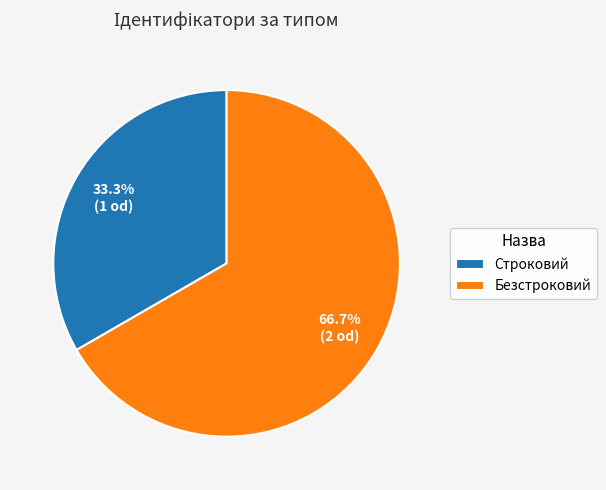

Does any single category account for the majority?

Yes